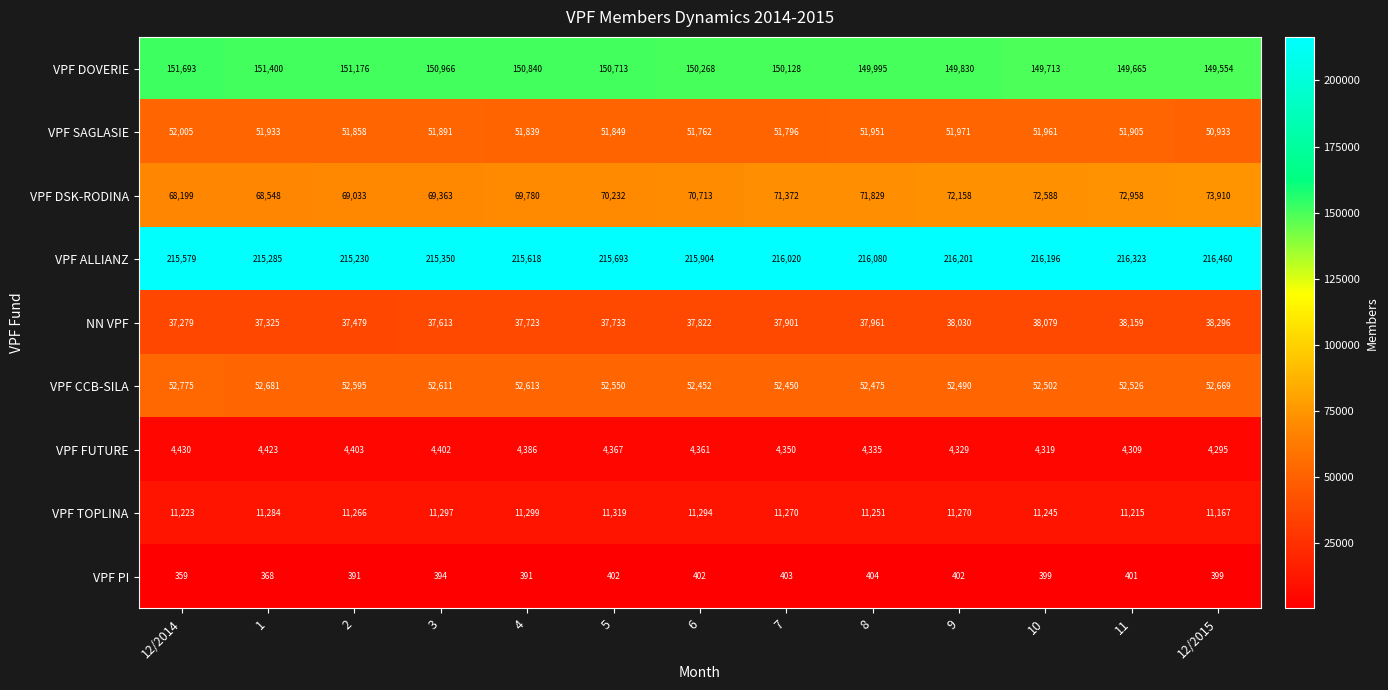

What is the maximum value shown in the chart?

216460